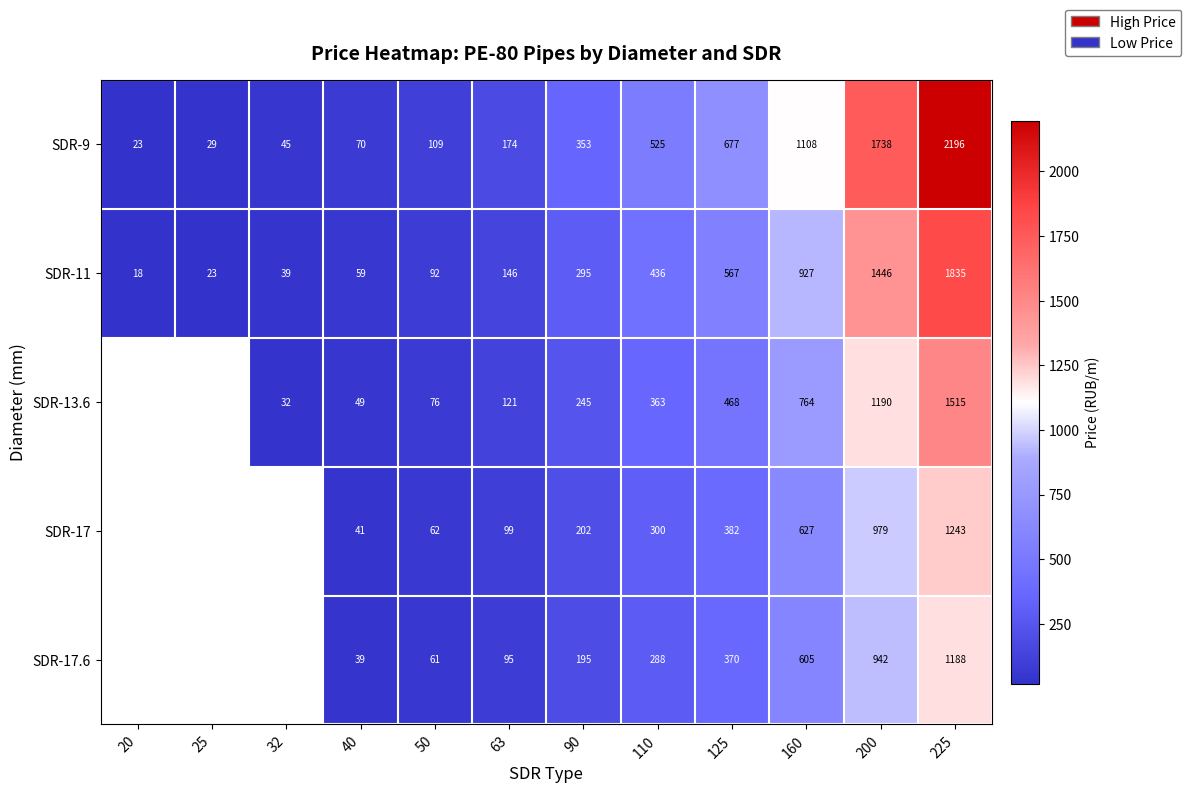

How many series are shown in this chart?

5